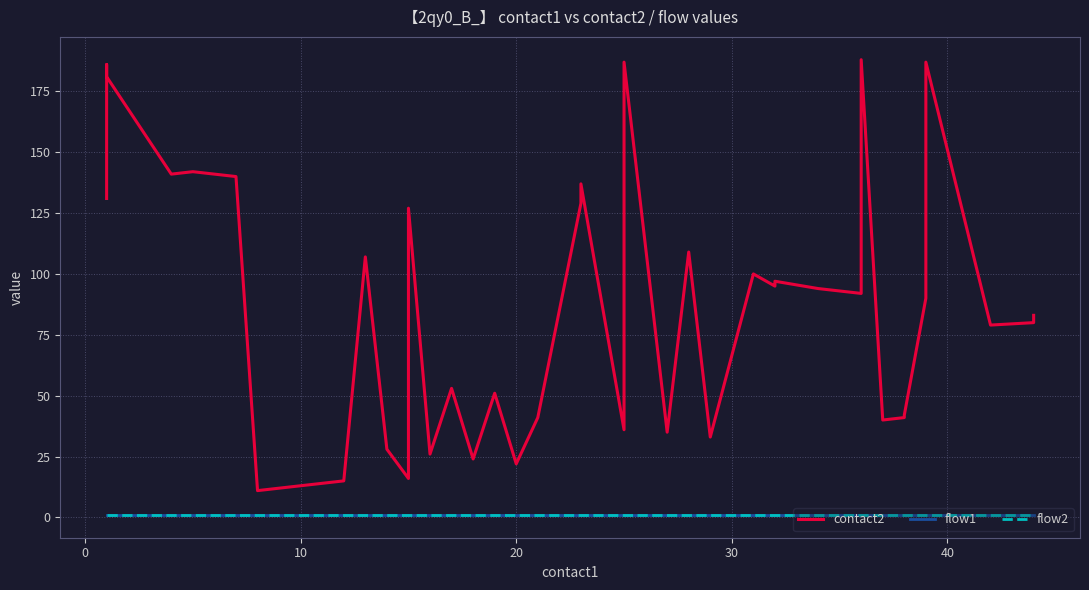

At 33, list the series in order from smallest to largest.

flow1, flow2, contact2